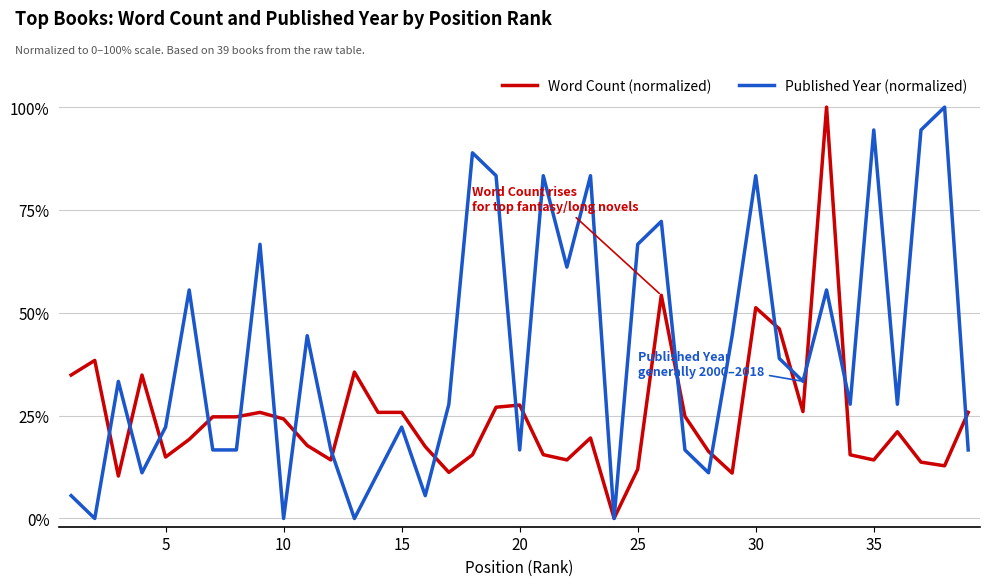

What are all the series names shown in the legend?

Word Count (normalized), Published Year (normalized)